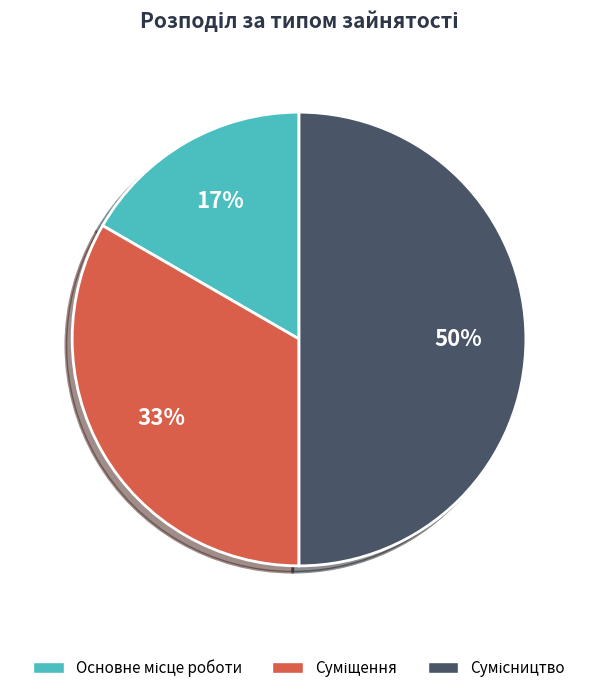

To the nearest percent, what is the difference between the largest and smallest slice percentages?

33%